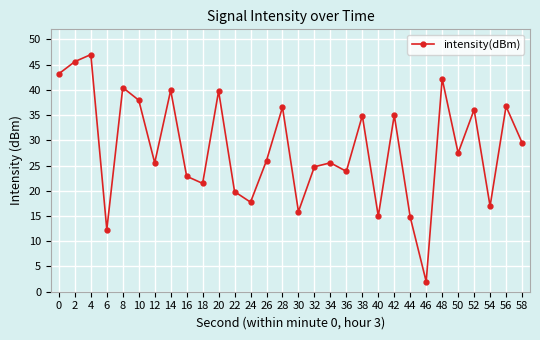

What is the value of the 30th point from the left?

29.6